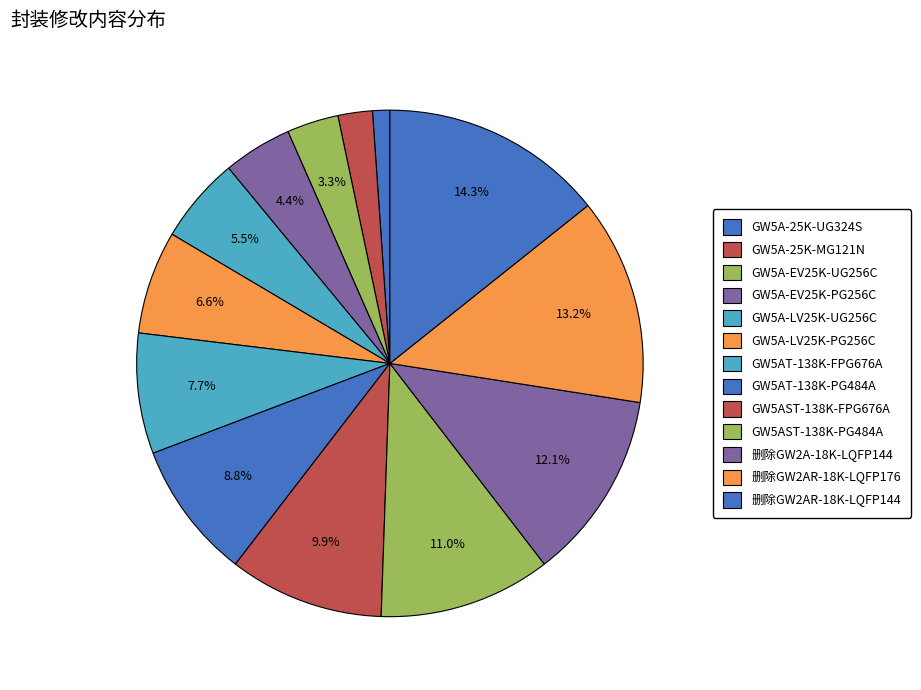

Is there a majority slice in this chart?

No